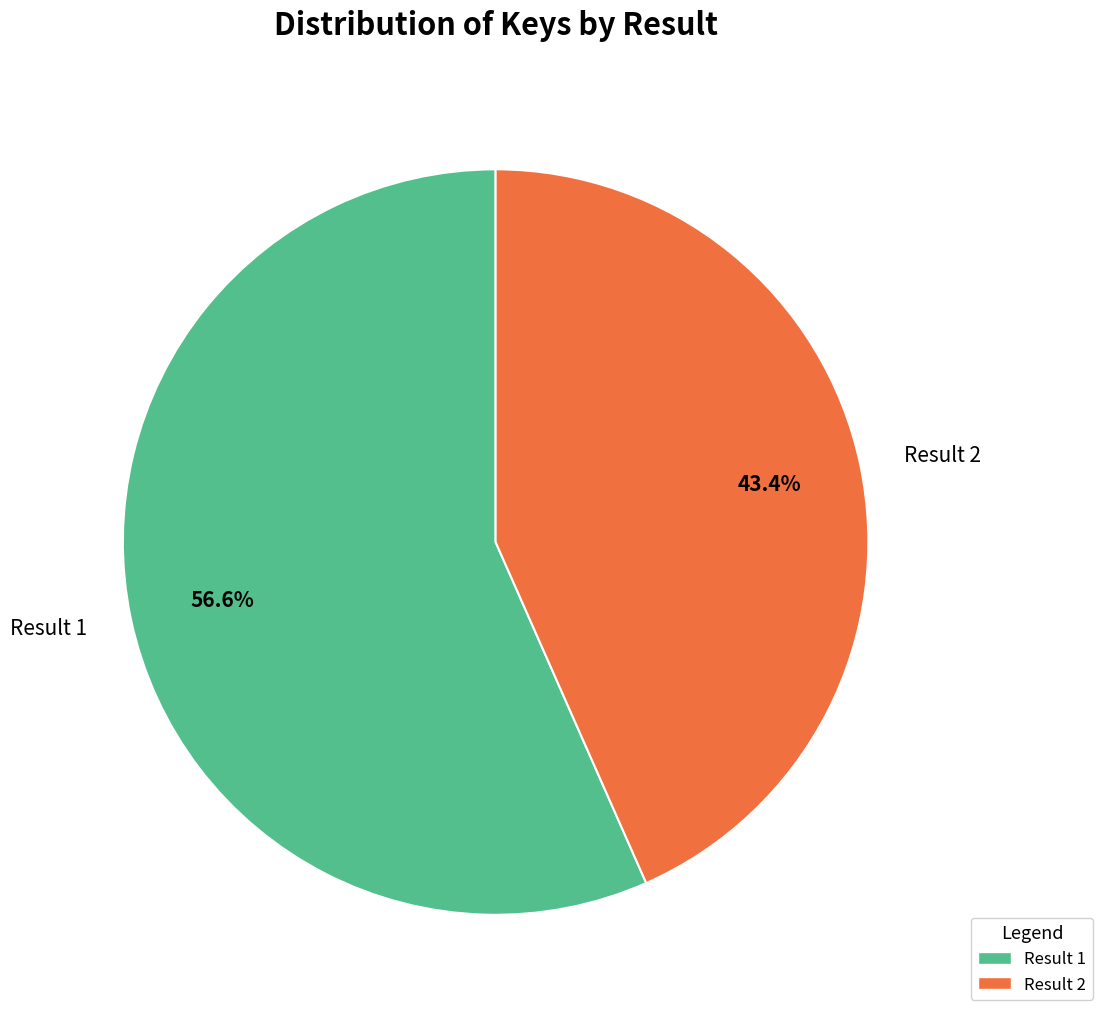

Count the number of slices in the pie.

2